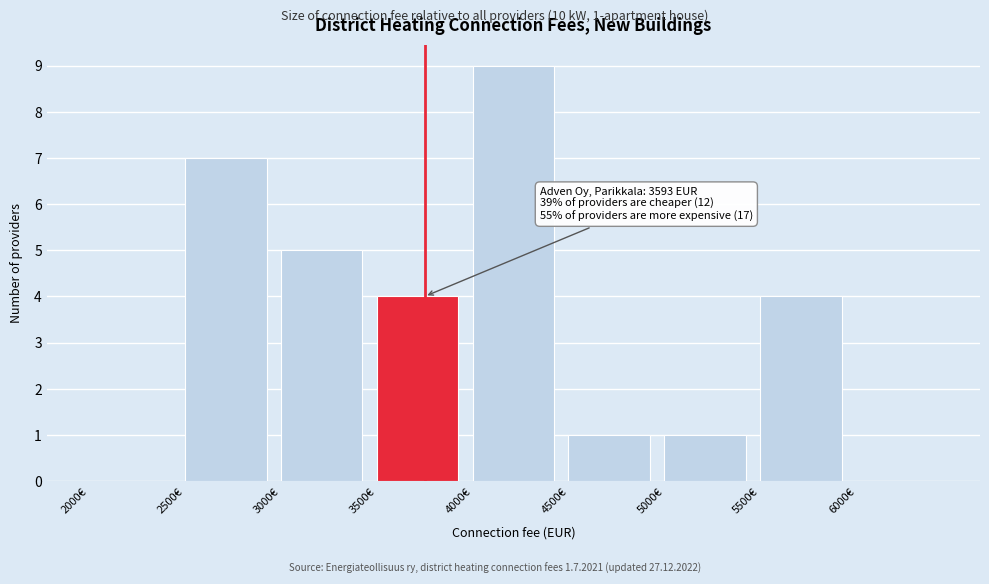

Which range on the x-axis has the tallest bar?

4000 to 4500